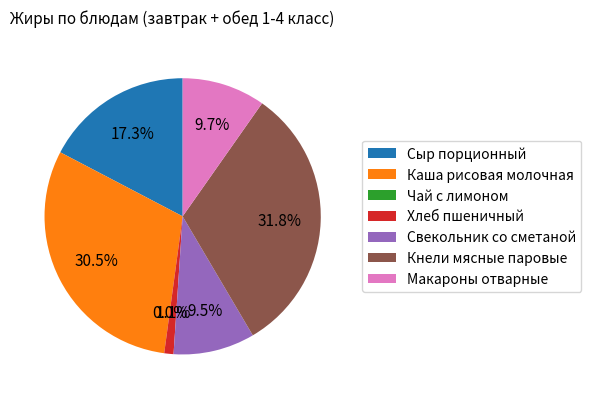

The Хлеб пшеничный slice represents 1% of the pie. True or false?

True